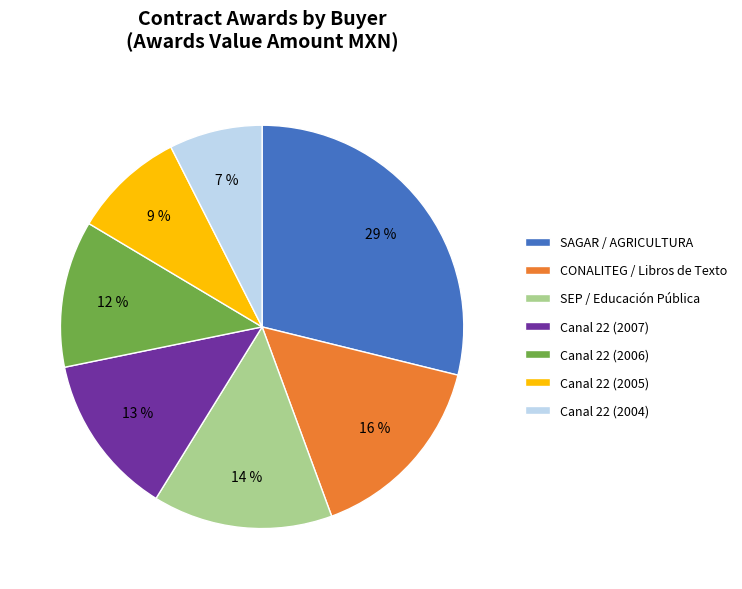

Between Canal 22 (2006) and Canal 22 (2005), which is larger?

Canal 22 (2006)